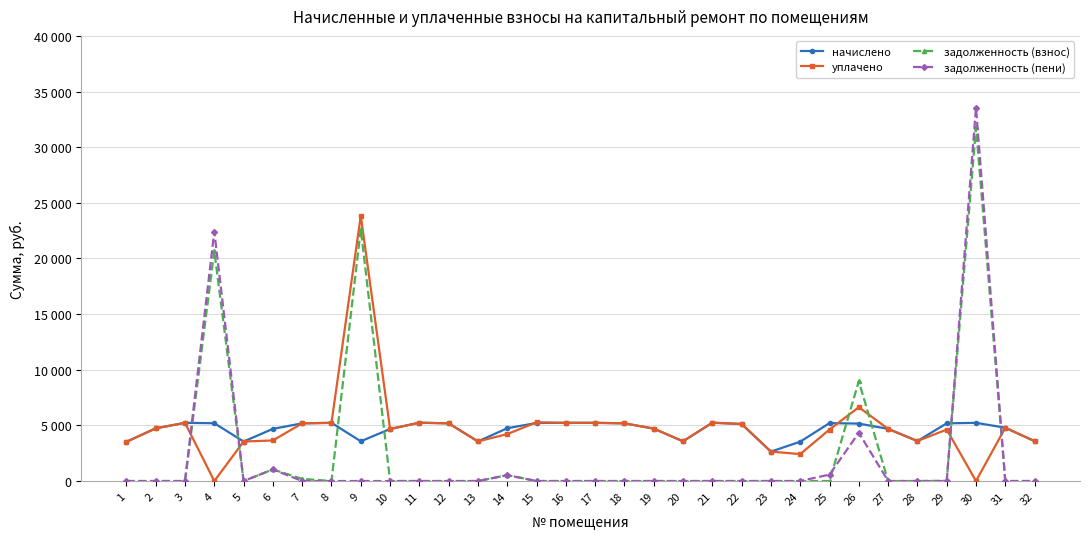

Rank the categories by задолженность (пени) value from highest to lowest.

30, 4, 26, 6, 25, 14, 27, 1, 2, 3, 5, 7, 8, 9, 10, 11, 12, 13, 15, 16, 17, 18, 19, 20, 21, 22, 23, 24, 28, 29, 31, 32